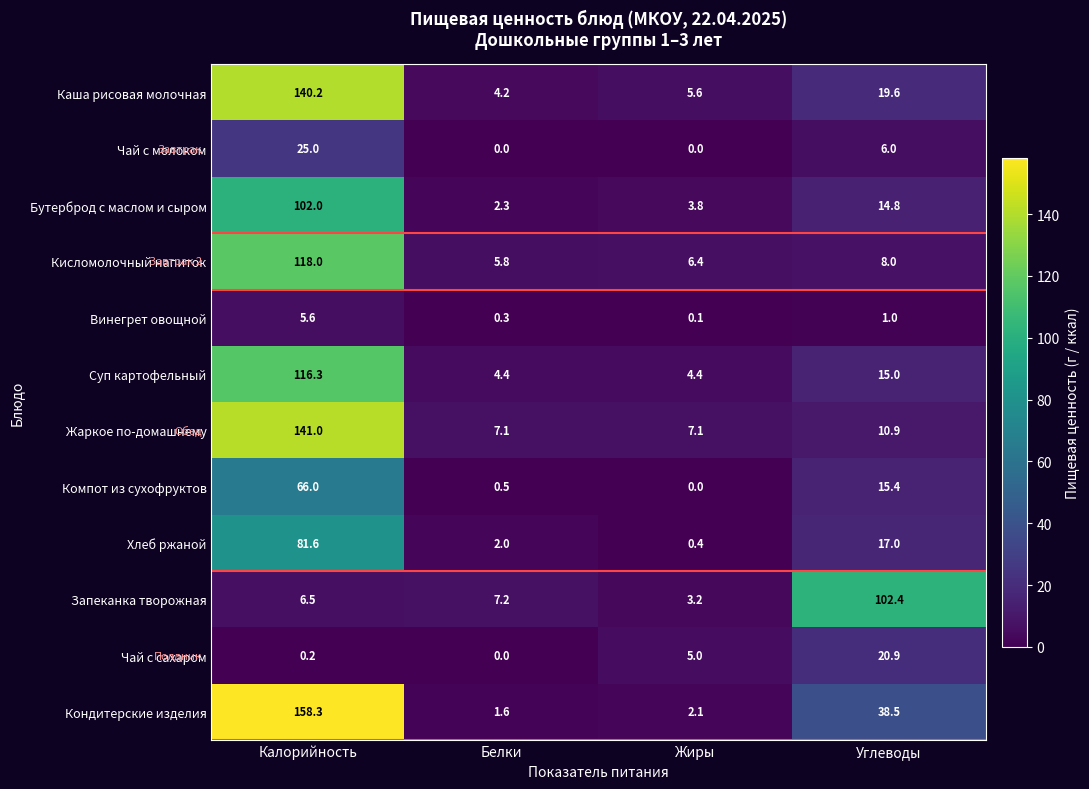

Which series has the largest total across all categories?

Кондитерские изделия